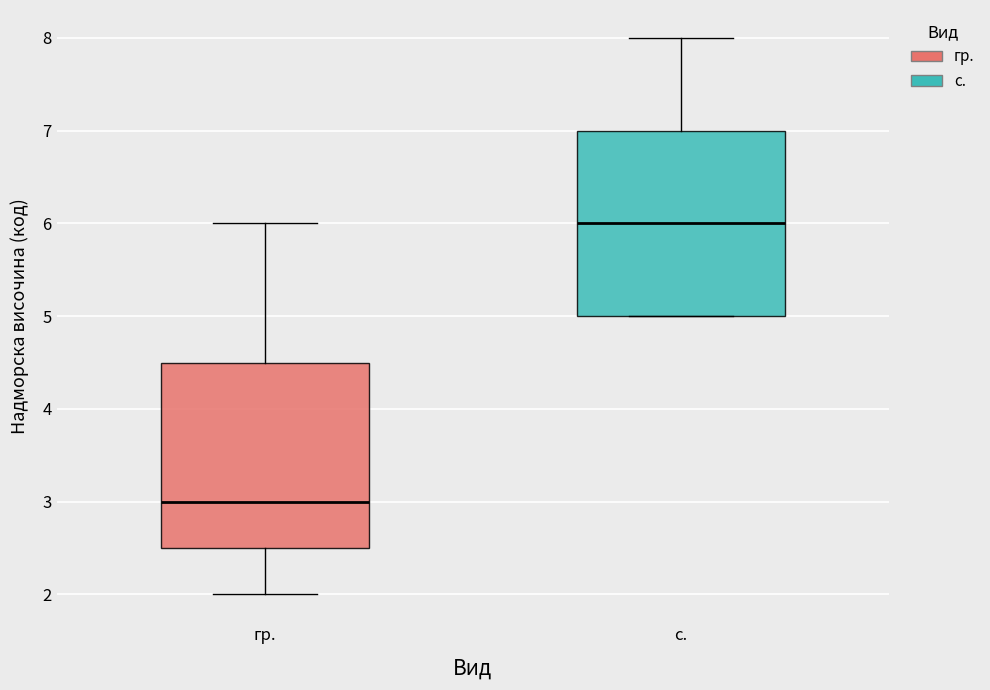

Reading left to right, transcribe this box plot: for each box, give where its median line is, the range the box spans, and where its two whiskers end, as read against the y-axis. The values are not printed on the chart, so give them approximately, as read against the axis.

гр.: median 3.0, box 2.5 to 4.5, whiskers 2.0 to 6.0
с.: median 6.0, box 5.0 to 7.0, whiskers 5.0 to 8.0